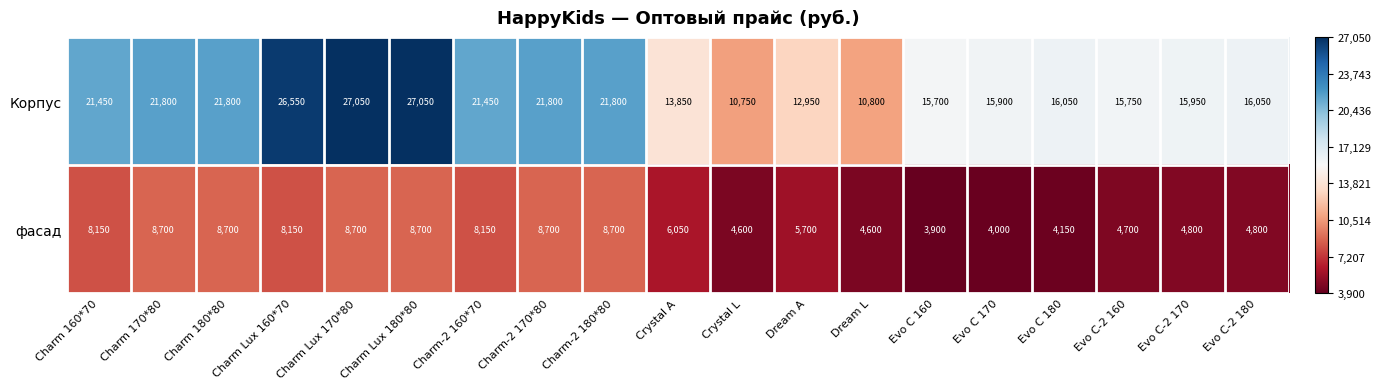

Rank the series by their average value, from highest to lowest.

Корпус, фасад